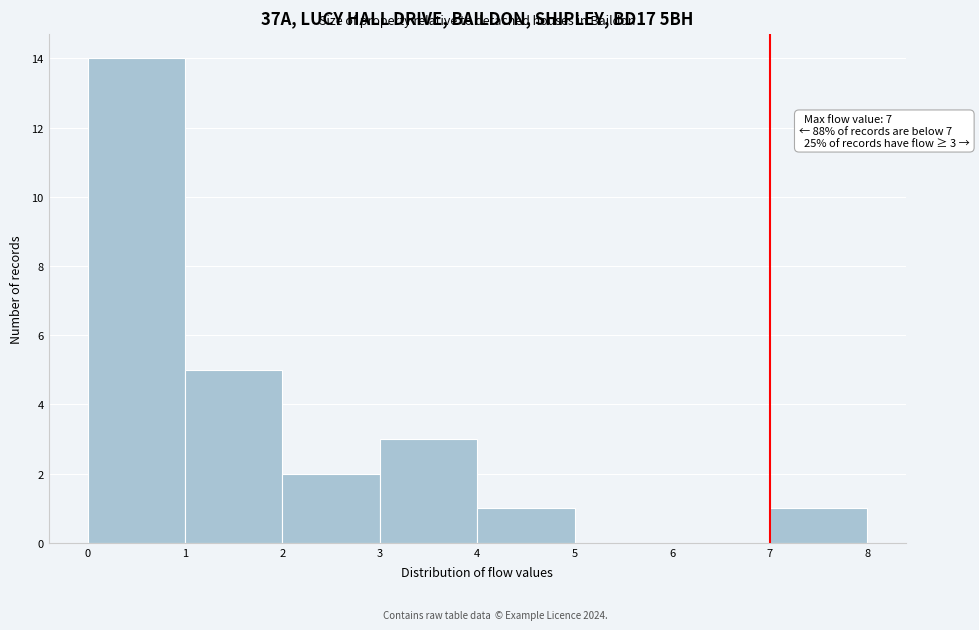

Over which range of the x-axis is the bar tallest?

0 to 1